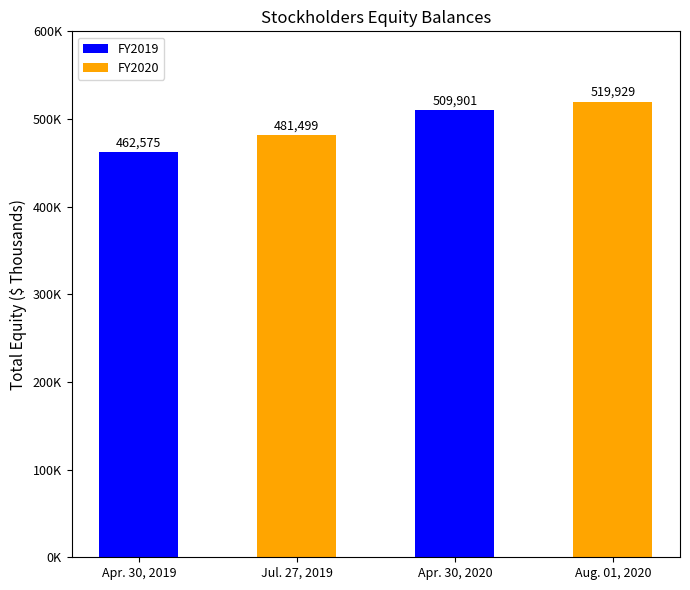

Are the bars horizontal?

No